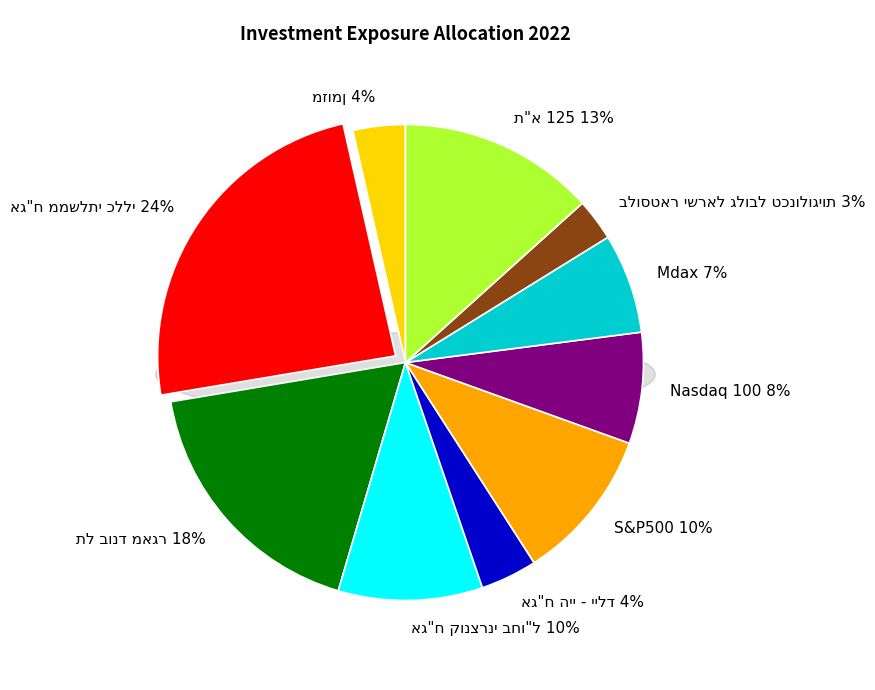

Rank the categories by value from highest to lowest.

אג"ח ממשלתי כללי, תל בונד מאגר, ת"א 125, S&P500, אג"ח קונצרני בחו"ל, Nasdaq 100, Mdax, אג"ח היי - יילד, מזומן, בלוסטאר ישראל גלובל טכנולוגיות